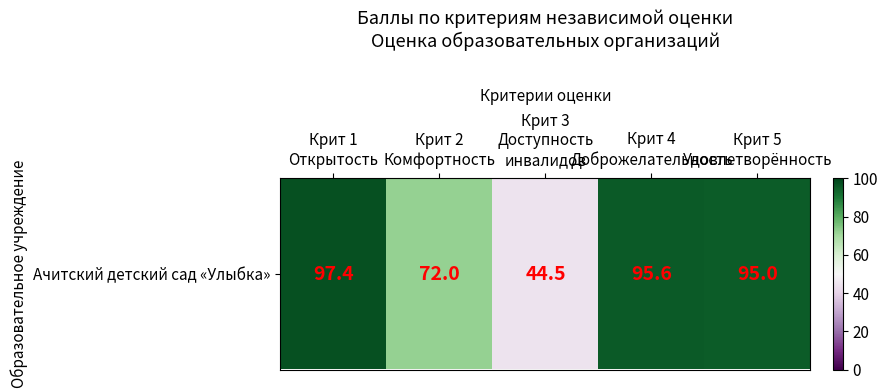

Reading left to right, list all the values displayed in this chart.

97.4	72.0	44.5	95.6	95.0